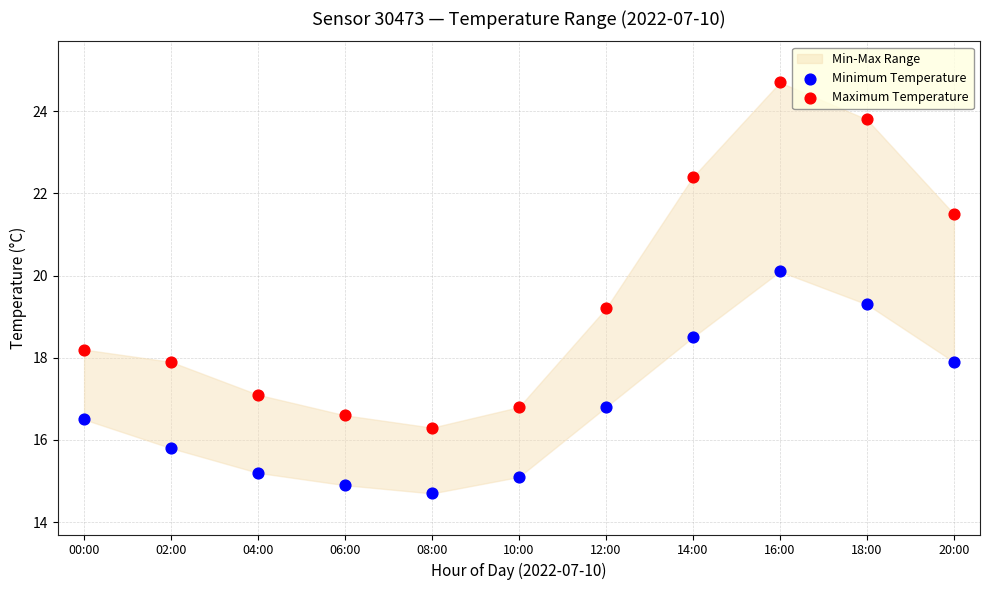

Which series contains the lowest Y value?

Minimum Temperature